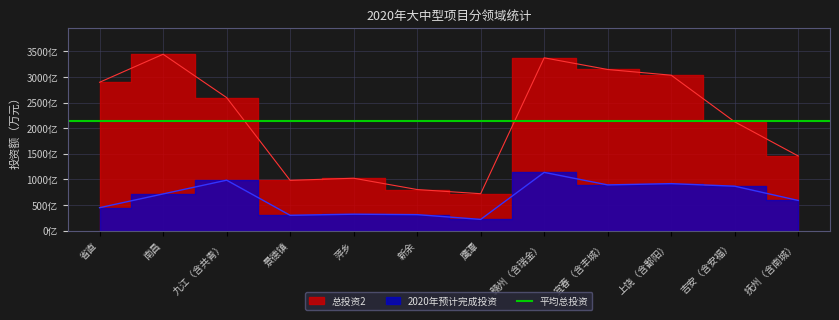

What position from the left is 鹰潭?

7